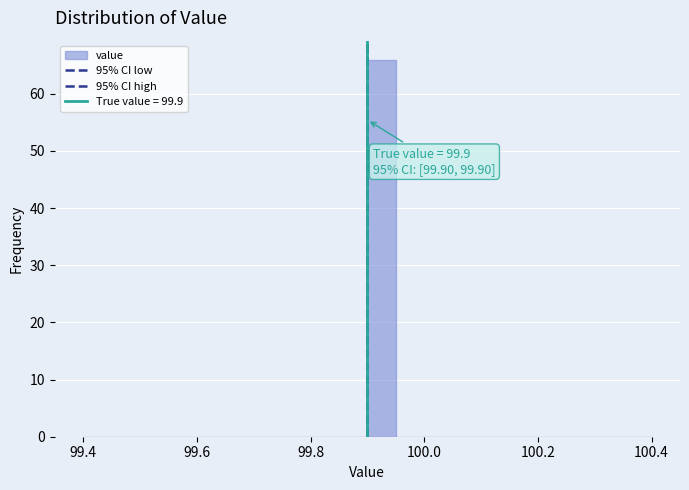

Read against the x-axis, roughly where is the centre of the tallest bar?

99.92